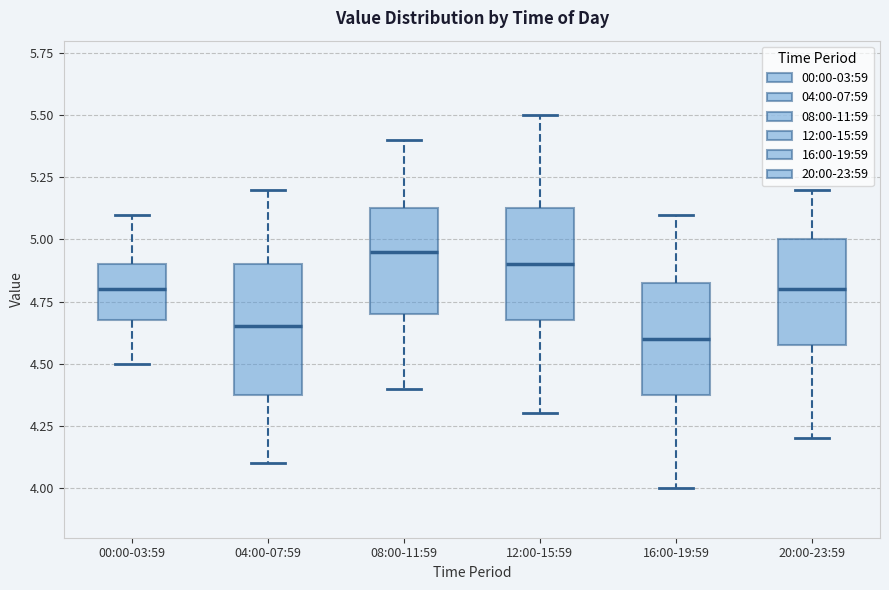

Comparing the boxes themselves (not the whiskers), which one is the tallest?

04:00-07:59